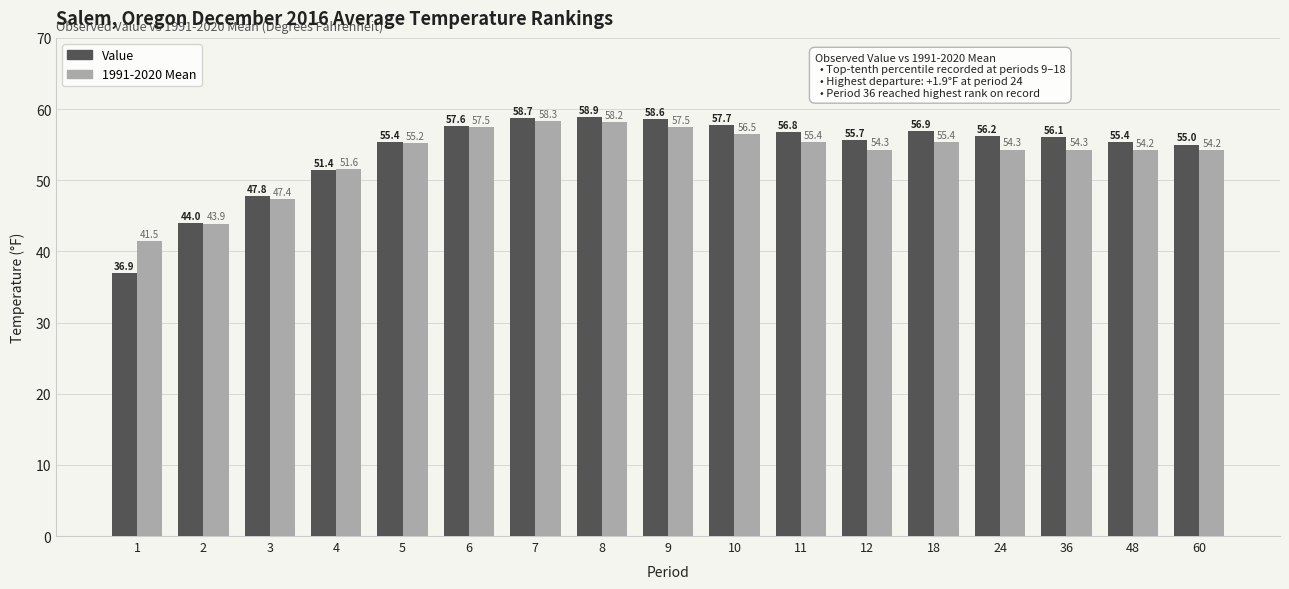

Which series has the largest range (max minus min)?

Value